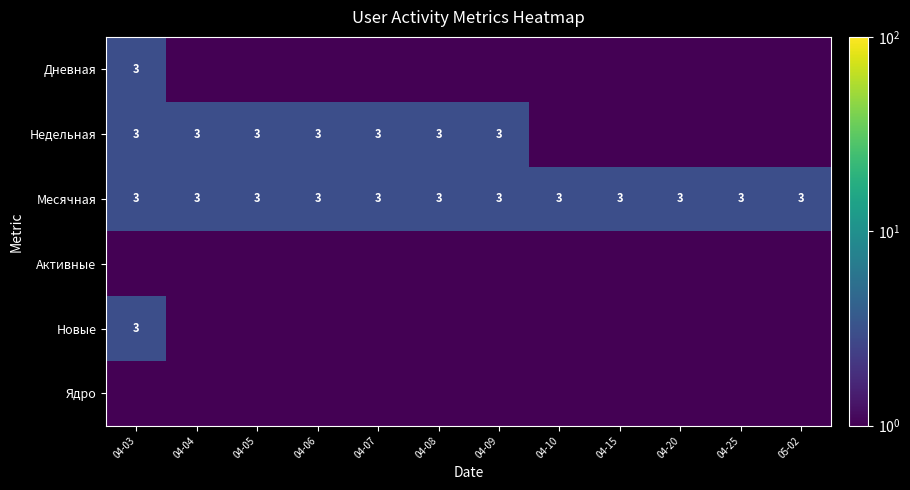

What is the maximum value for Месячная?

3.0